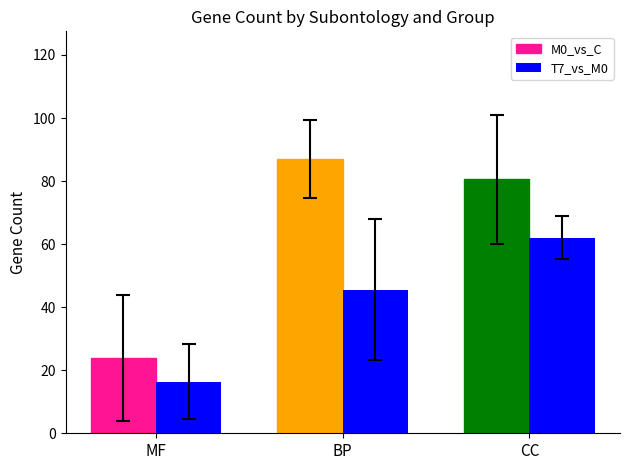

Where does the T7_vs_M0 series first go above 45?

BP